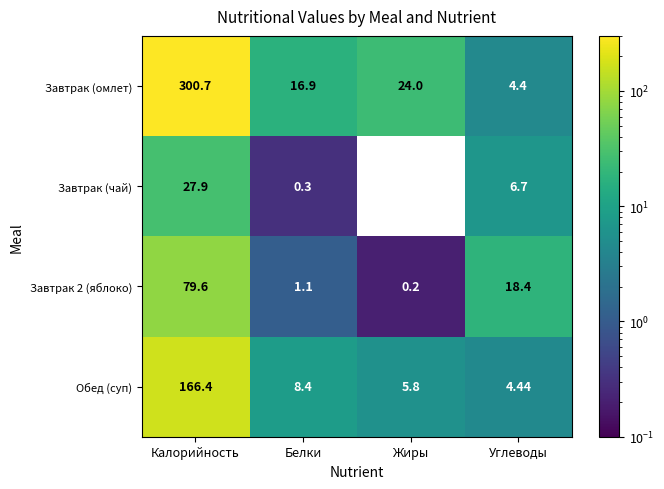

What is the sum of the Завтрак (чай) values at Белки and Калорийность?

28.2